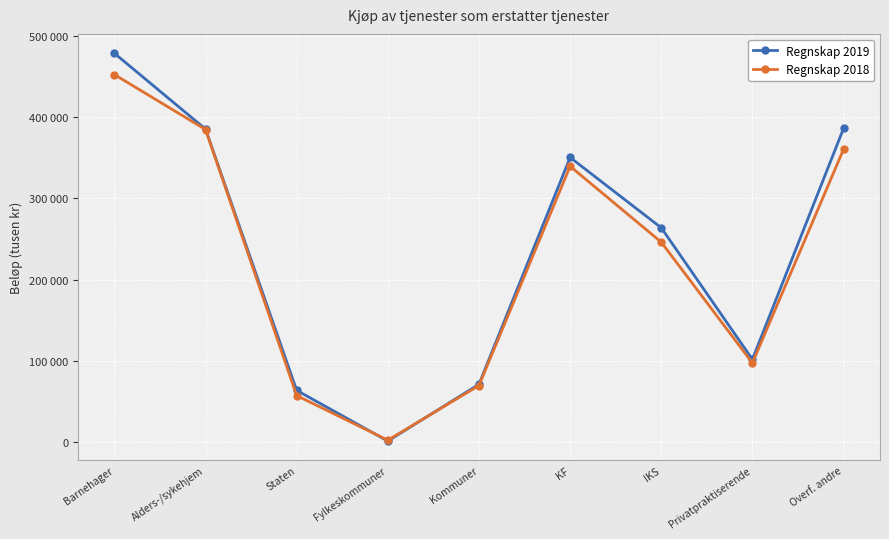

List the labels in order of Regnskap 2018 value, largest first.

Barnehager, Alders-/sykehjem, Overf. andre, KF, IKS, Privatpraktiserende, Kommuner, Staten, Fylkeskommuner